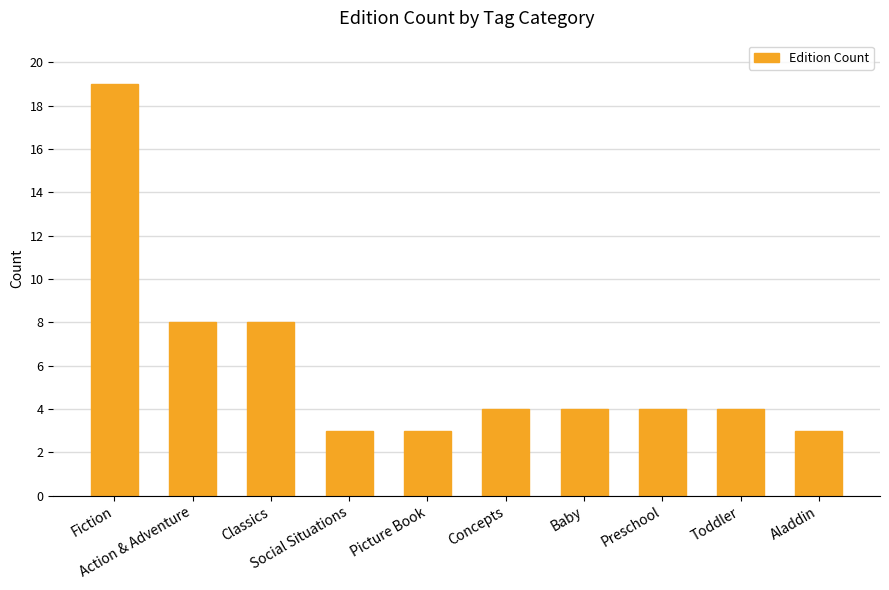

What is the label of the 8th bar from the right?

Classics